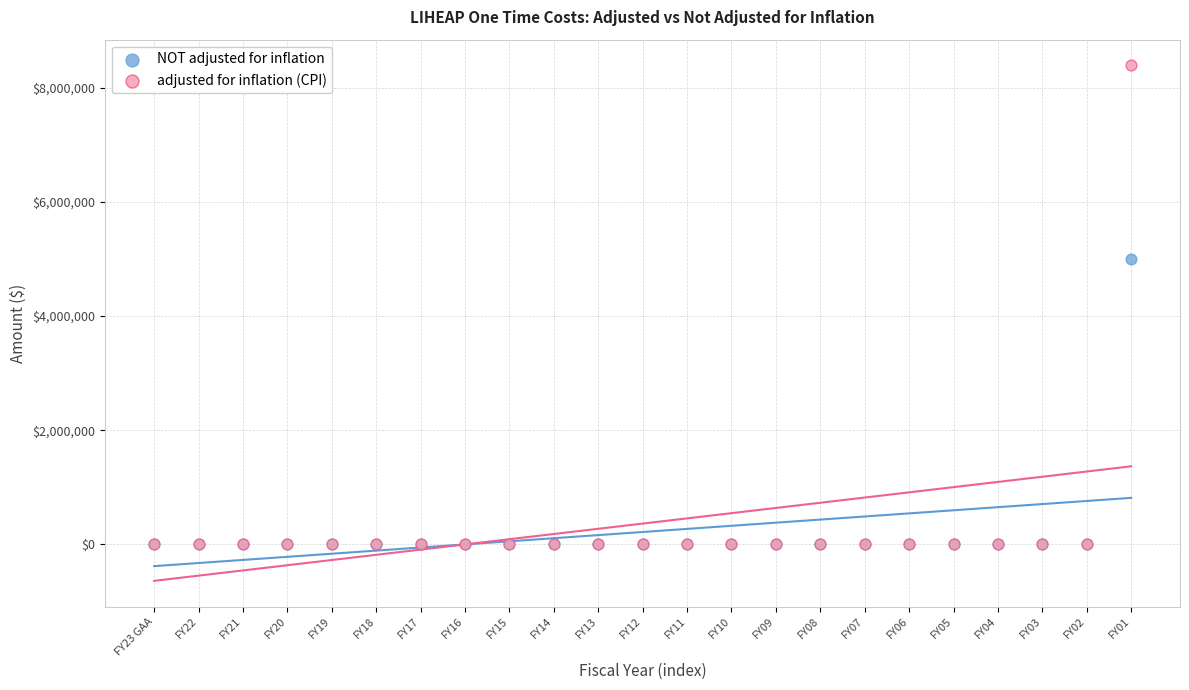

Which series has the largest Y range (max minus min)?

adjusted for inflation (CPI)